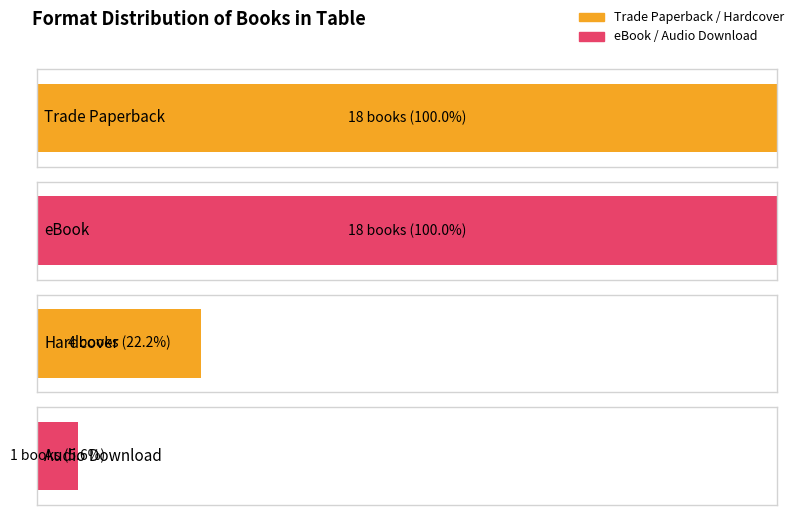

What is the greatest value displayed?

18